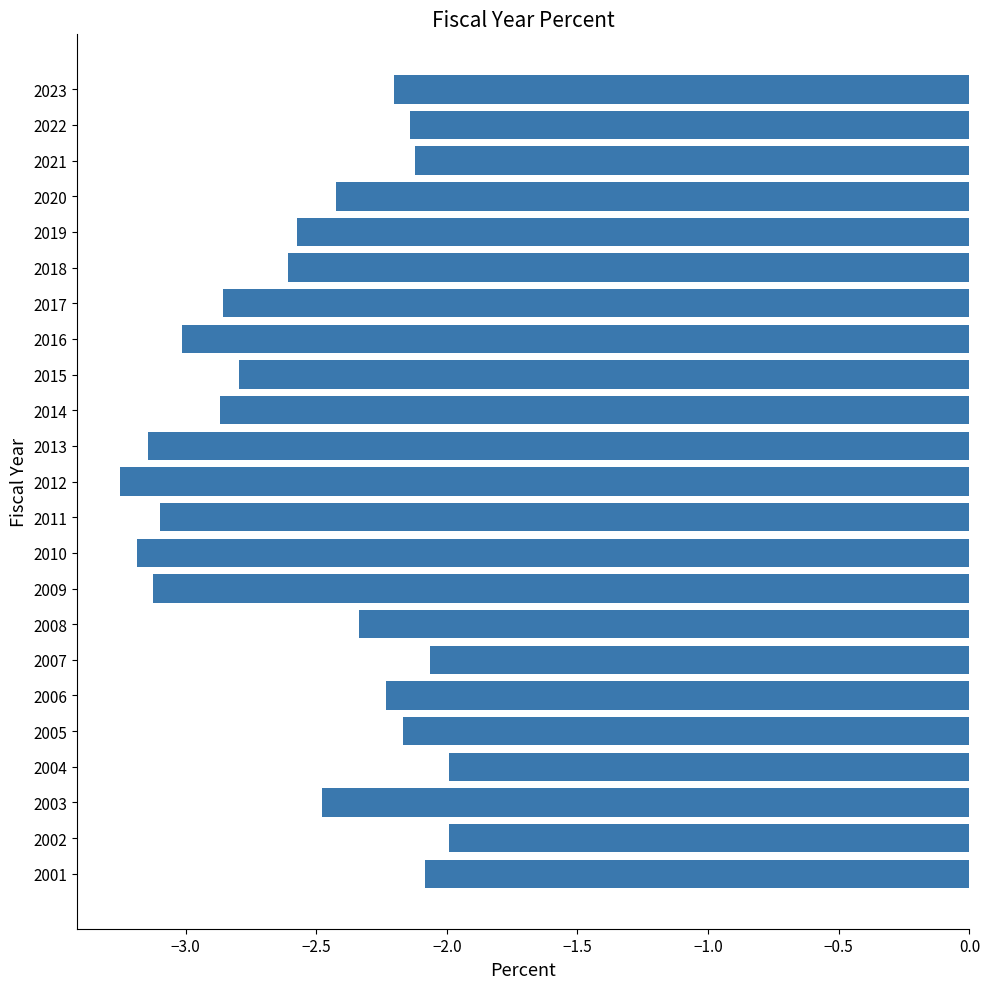

Is it true that the value at 2021 is -2.1?

True